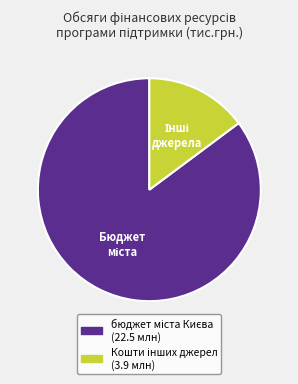

Is there any slice that represents more than half of the pie?

Yes